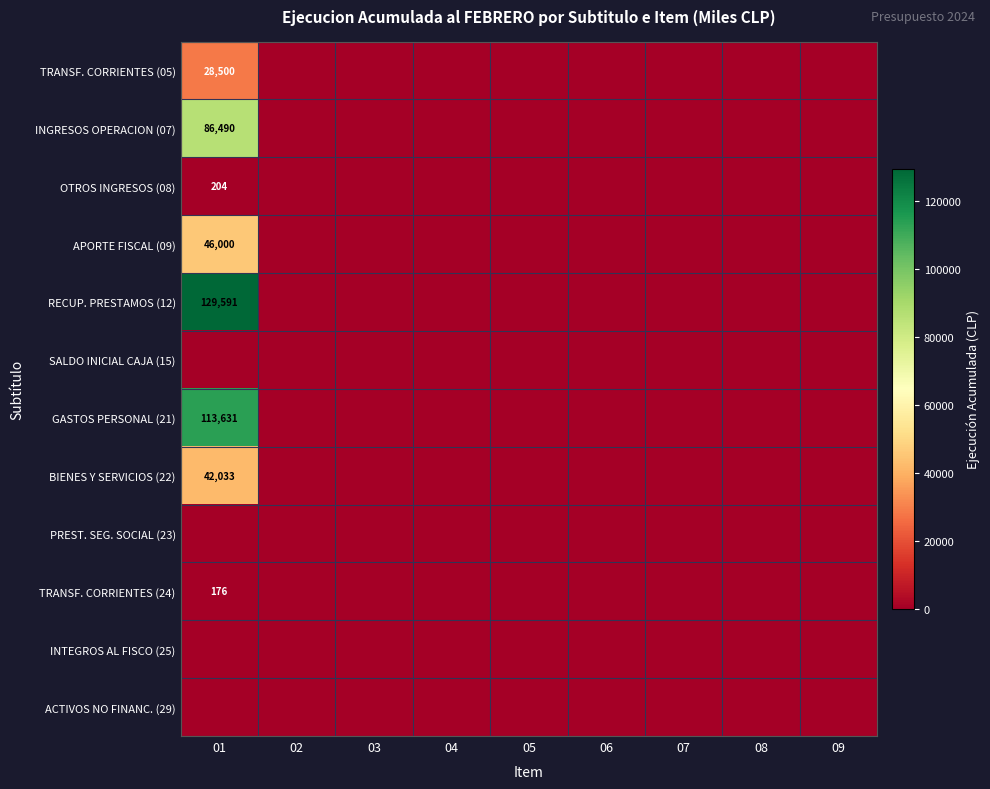

Is it true that TRANSF. CORRIENTES (24) equals 176 at 01?

True